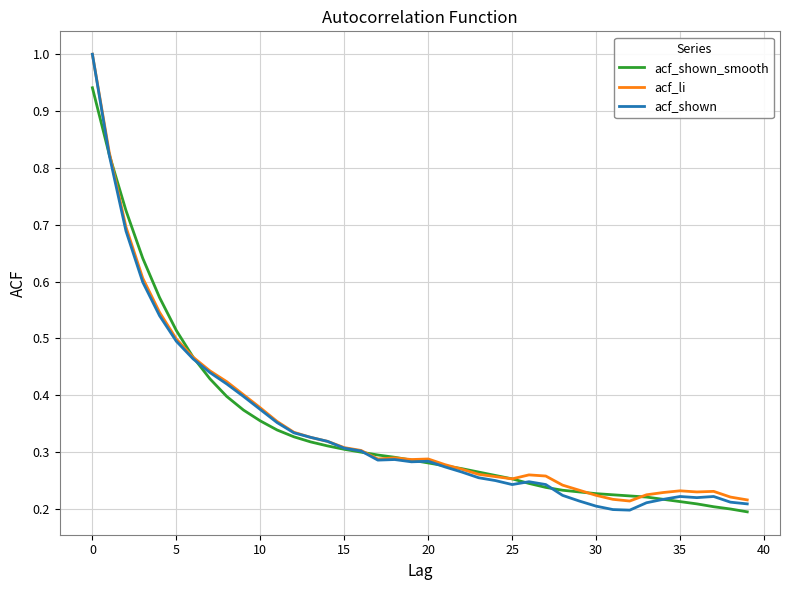

What is the greatest value displayed?

1.0